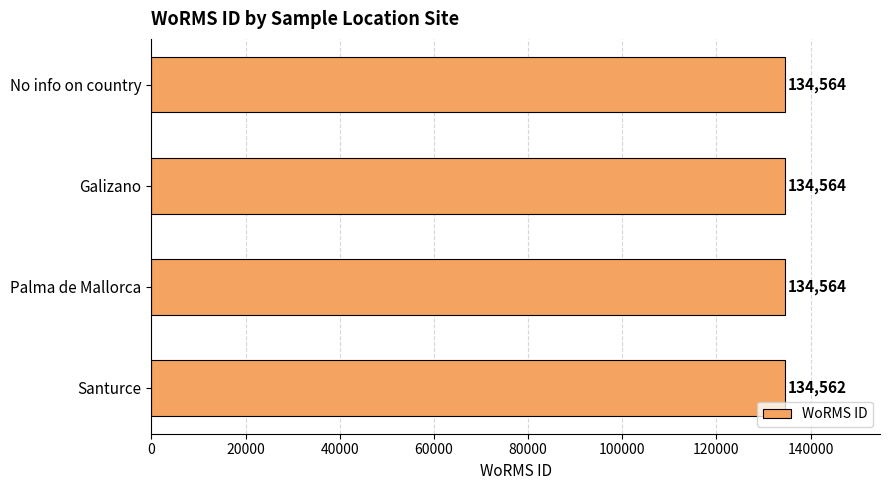

True or false: the data shows 134564 at Galizano.

True